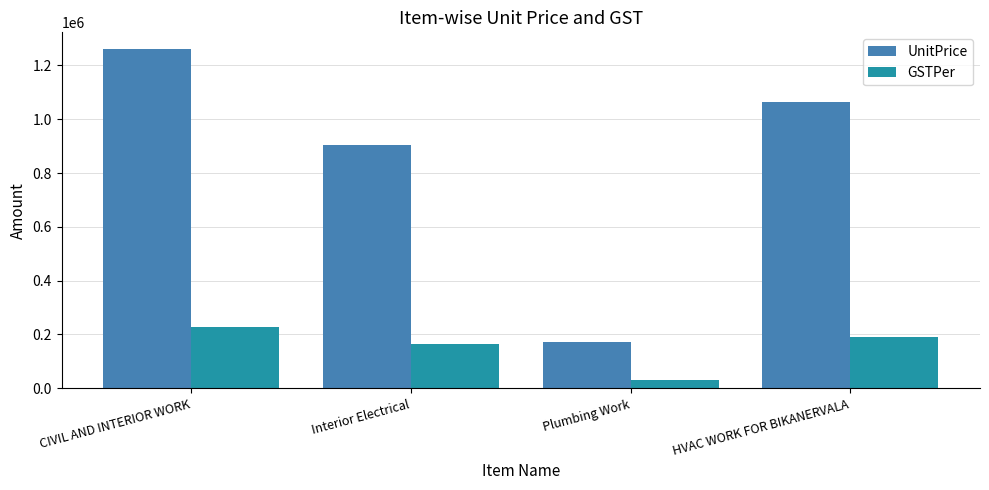

Rank the series by their maximum value, from highest to lowest.

UnitPrice, GSTPer